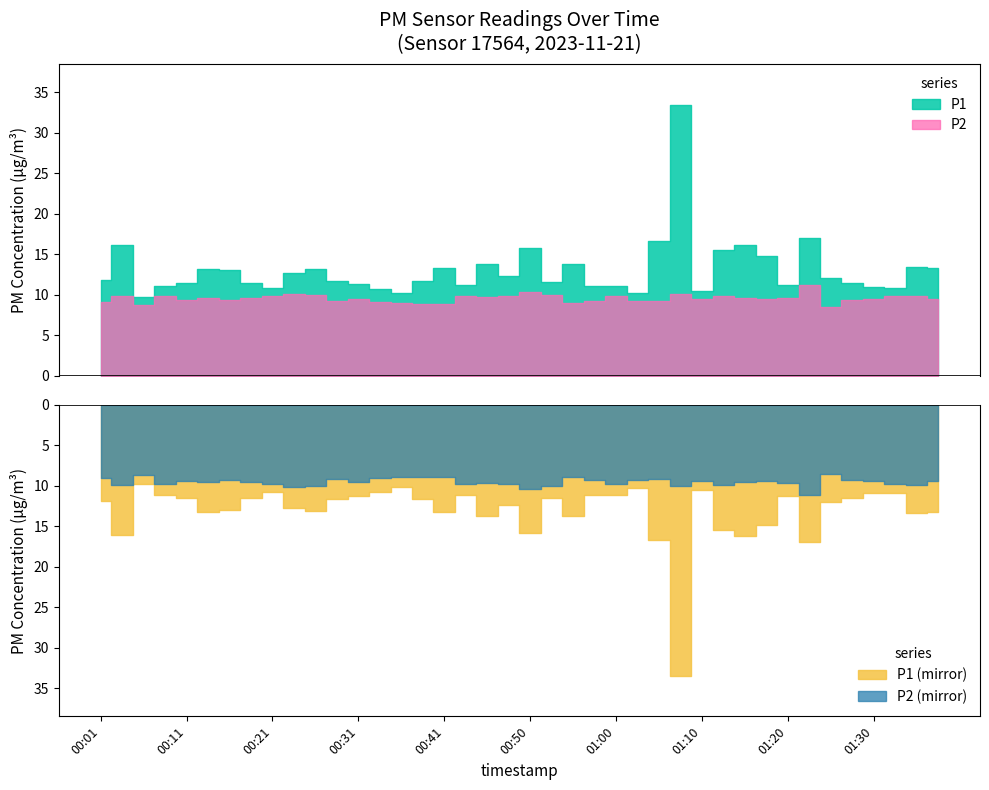

At which category is the sum across all series the highest?

01:08